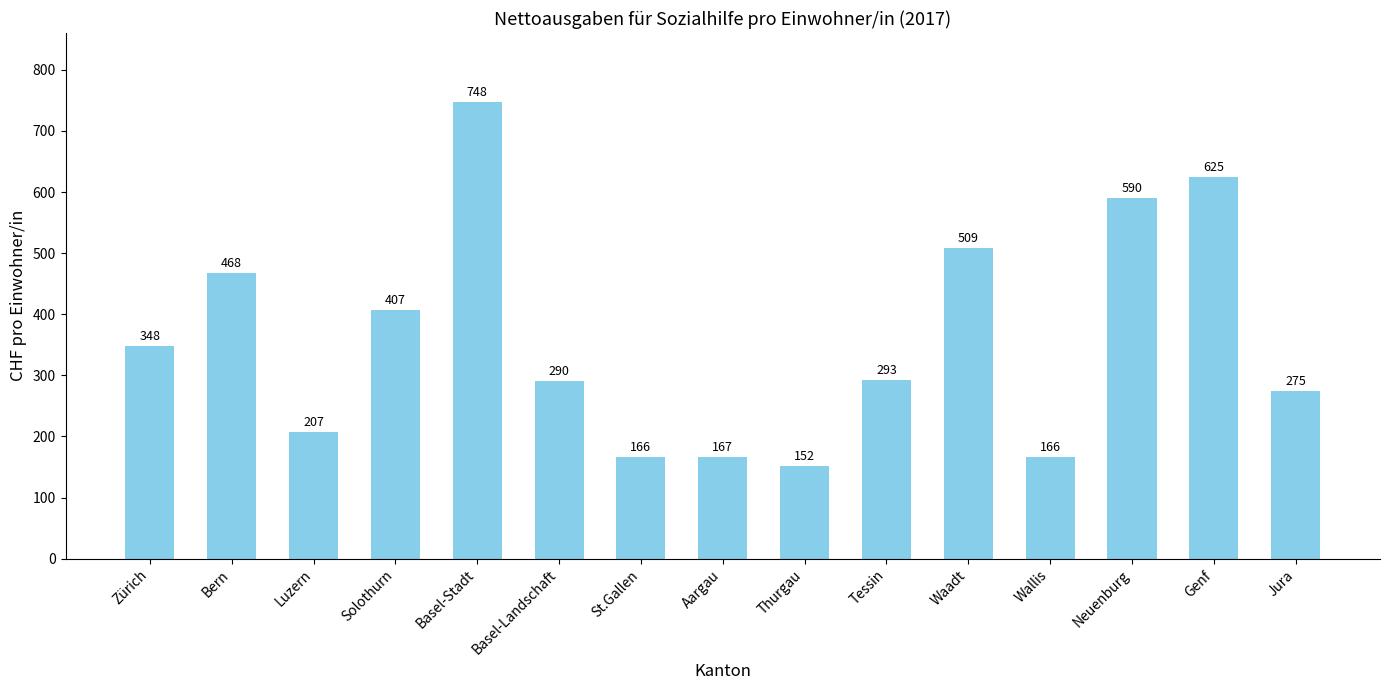

What is the change in value from Zürich to Thurgau?

-196